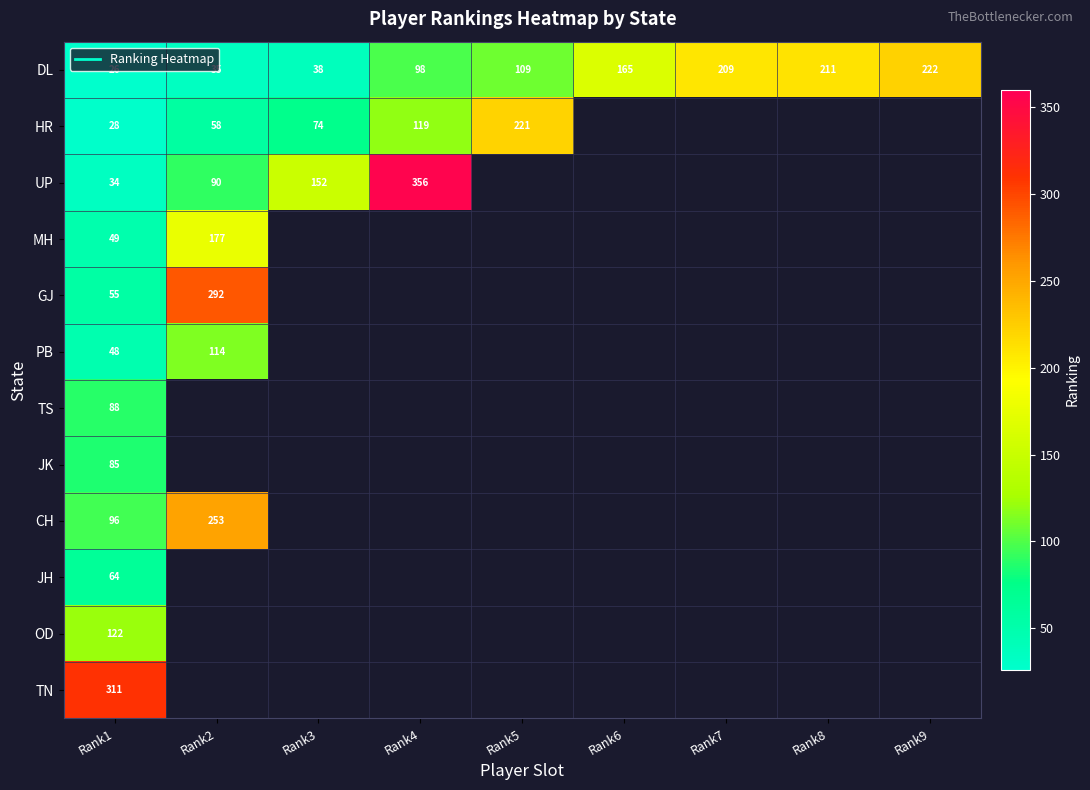

At which category is the sum across all series the highest?

Rank1